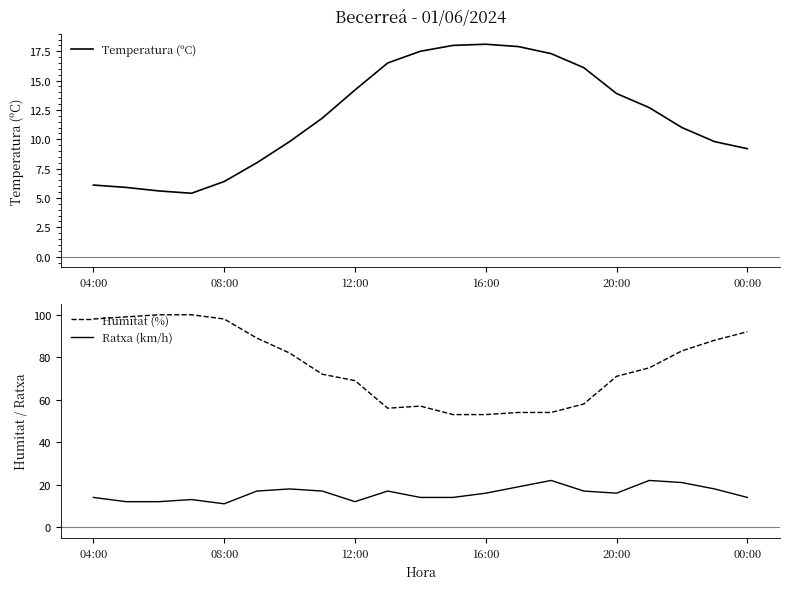

True or false: Ratxa (km/h) has a value of 14 at 04:00.

True